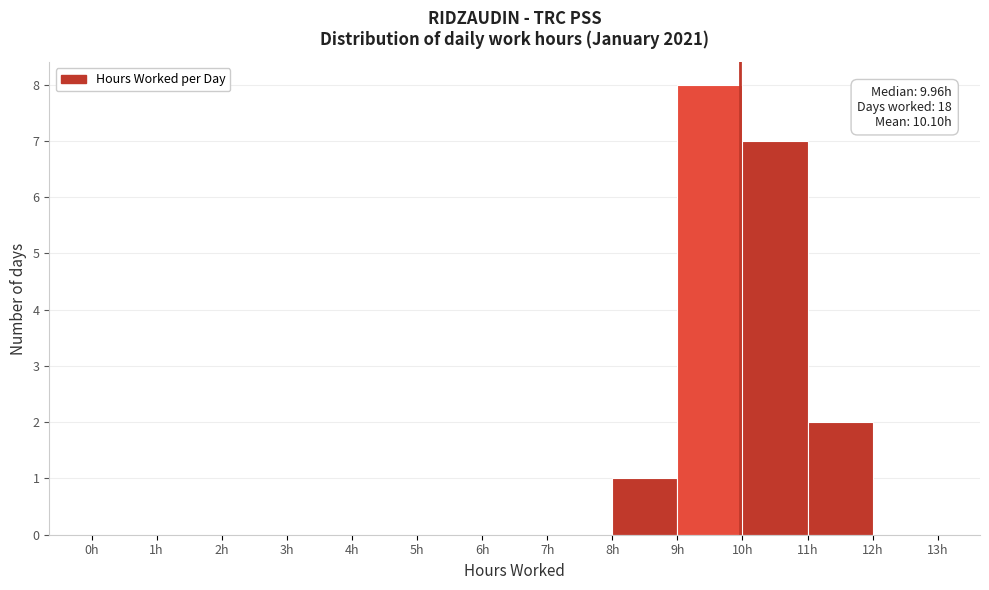

Over which range of the x-axis is the bar tallest?

9 to 10